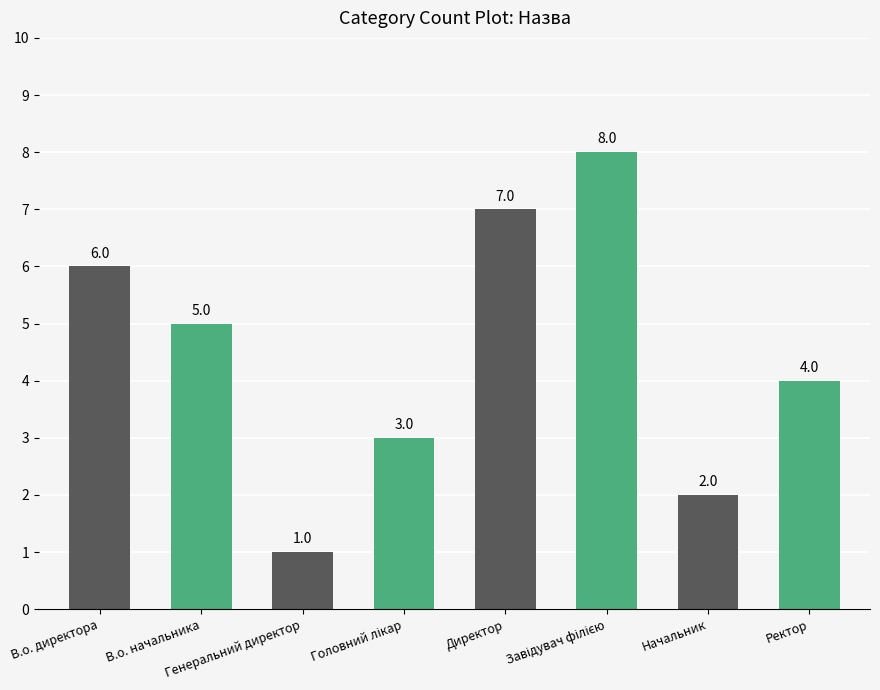

What is the greatest value displayed?

8